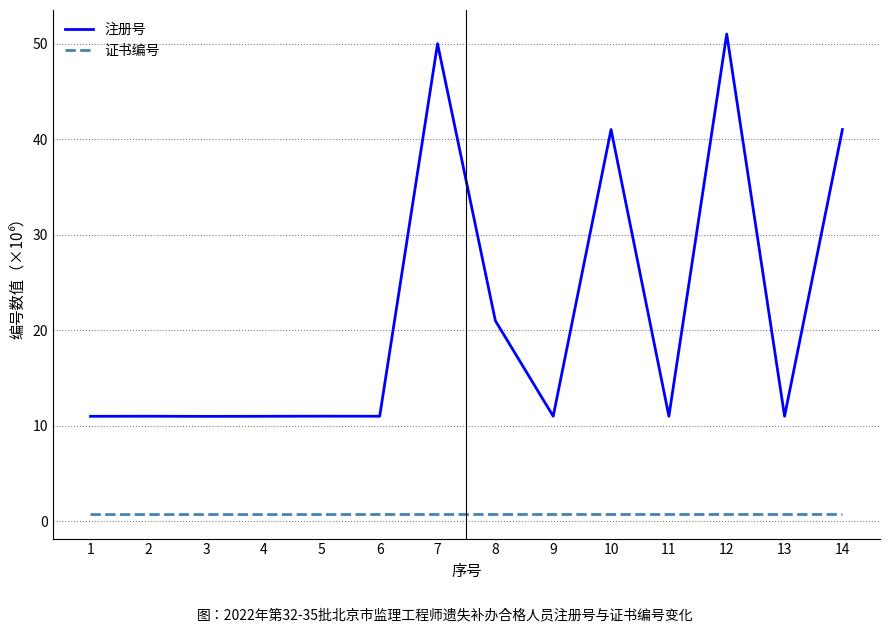

Between 6 and 14, which series saw the biggest shift?

注册号